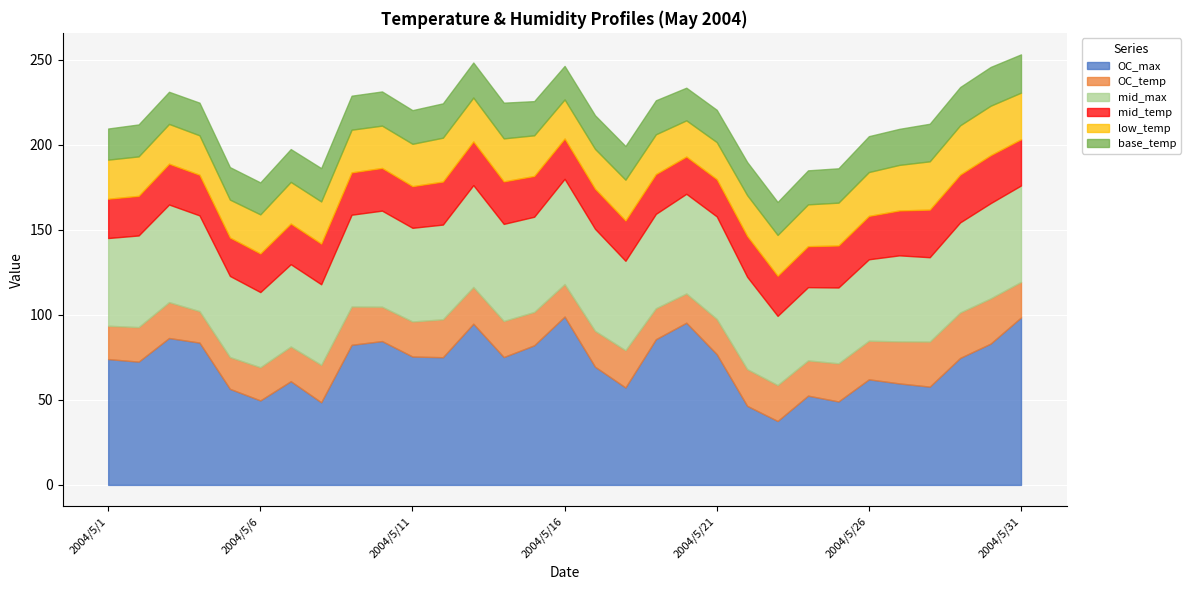

True or false: low_temp has a value of 42.0 at 2004/5/27.

False